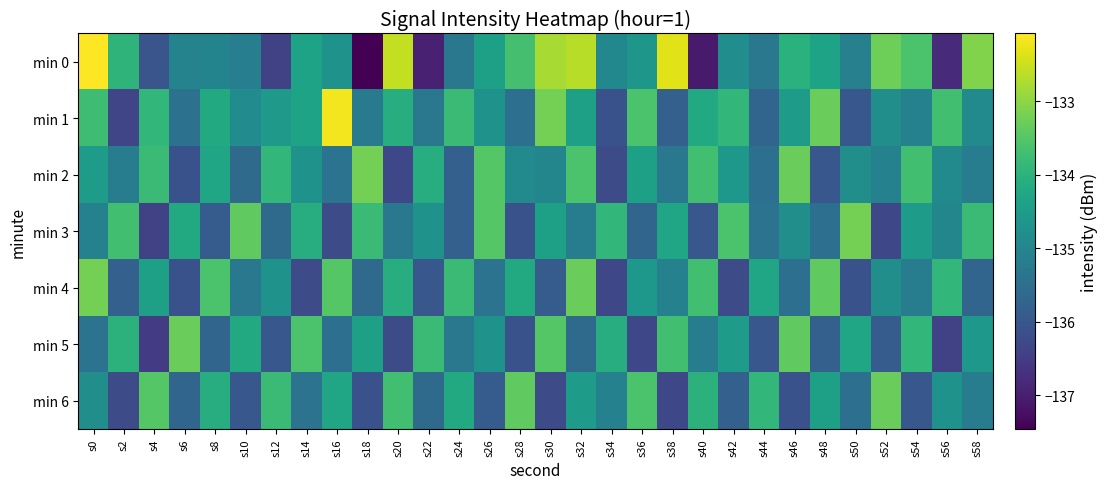

Reading left to right, list all the values displayed in this chart.

min 0: s0=-132.1	s2=-134.0	s4=-136.0	s6=-135.0	s8=-135.0	s10=-135.2	s12=-136.4	s14=-134.3	s16=-134.7	s18=-137.5	s20=-132.6	s22=-137.0	s24=-135.3	s26=-134.4	s28=-133.7	s30=-132.8	s32=-132.7	s34=-134.9	s36=-134.6	s38=-132.3	s40=-137.1	s42=-134.8	s44=-135.3	s46=-134.0	s48=-134.3	s50=-135.1	s52=-133.3	s54=-133.6	s56=-136.8	s58=-133.1
min 1: s0=-133.7	s2=-136.3	s4=-133.9	s6=-135.4	s8=-134.2	s10=-134.9	s12=-134.6	s14=-134.3	s16=-132.2	s18=-135.3	s20=-134.1	s22=-135.3	s24=-133.8	s26=-134.7	s28=-135.5	s30=-133.2	s32=-134.4	s34=-136.1	s36=-133.6	s38=-135.8	s40=-134.2	s42=-133.9	s44=-135.7	s46=-134.5	s48=-133.3	s50=-136.0	s52=-134.8	s54=-135.1	s56=-133.7	s58=-134.9
min 2: s0=-134.5	s2=-135.2	s4=-133.8	s6=-136.1	s8=-134.3	s10=-135.6	s12=-133.9	s14=-134.7	s16=-135.4	s18=-133.2	s20=-136.3	s22=-134.1	s24=-135.8	s26=-133.5	s28=-134.9	s30=-135.0	s32=-133.6	s34=-136.2	s36=-134.4	s38=-135.3	s40=-133.7	s42=-134.6	s44=-135.5	s46=-133.3	s48=-136.0	s50=-134.8	s52=-135.1	s54=-133.7	s56=-134.9	s58=-135.2
min 3: s0=-135.1	s2=-133.7	s4=-136.4	s6=-134.2	s8=-135.9	s10=-133.4	s12=-135.6	s14=-134.1	s16=-136.2	s18=-133.8	s20=-135.3	s22=-134.7	s24=-135.8	s26=-133.5	s28=-136.1	s30=-134.4	s32=-135.2	s34=-133.9	s36=-135.7	s38=-134.3	s40=-136.0	s42=-133.6	s44=-135.4	s46=-134.8	s48=-135.5	s50=-133.2	s52=-136.3	s54=-134.5	s56=-135.0	s58=-133.8
min 4: s0=-133.2	s2=-135.8	s4=-134.4	s6=-136.1	s8=-133.6	s10=-135.3	s12=-134.7	s14=-136.2	s16=-133.5	s18=-135.6	s20=-134.1	s22=-136.0	s24=-133.8	s26=-135.4	s28=-134.2	s30=-135.9	s32=-133.3	s34=-136.3	s36=-134.6	s38=-135.1	s40=-133.7	s42=-136.2	s44=-134.3	s46=-135.5	s48=-133.4	s50=-136.1	s52=-134.8	s54=-135.2	s56=-133.9	s58=-135.7
min 5: s0=-135.4	s2=-134.0	s4=-136.5	s6=-133.3	s8=-135.7	s10=-134.2	s12=-136.0	s14=-133.6	s16=-135.5	s18=-134.4	s20=-136.2	s22=-133.8	s24=-135.3	s26=-134.7	s28=-136.1	s30=-133.5	s32=-135.6	s34=-134.1	s36=-136.3	s38=-133.7	s40=-135.2	s42=-134.5	s44=-136.0	s46=-133.4	s48=-135.8	s50=-134.3	s52=-135.9	s54=-133.9	s56=-136.4	s58=-134.6
min 6: s0=-134.8	s2=-136.2	s4=-133.5	s6=-135.7	s8=-134.1	s10=-136.0	s12=-133.8	s14=-135.4	s16=-134.3	s18=-136.1	s20=-133.7	s22=-135.6	s24=-134.2	s26=-135.9	s28=-133.4	s30=-136.2	s32=-134.5	s34=-135.1	s36=-133.6	s38=-136.3	s40=-134.0	s42=-135.8	s44=-133.9	s46=-136.1	s48=-134.4	s50=-135.5	s52=-133.3	s54=-136.0	s56=-134.7	s58=-135.2